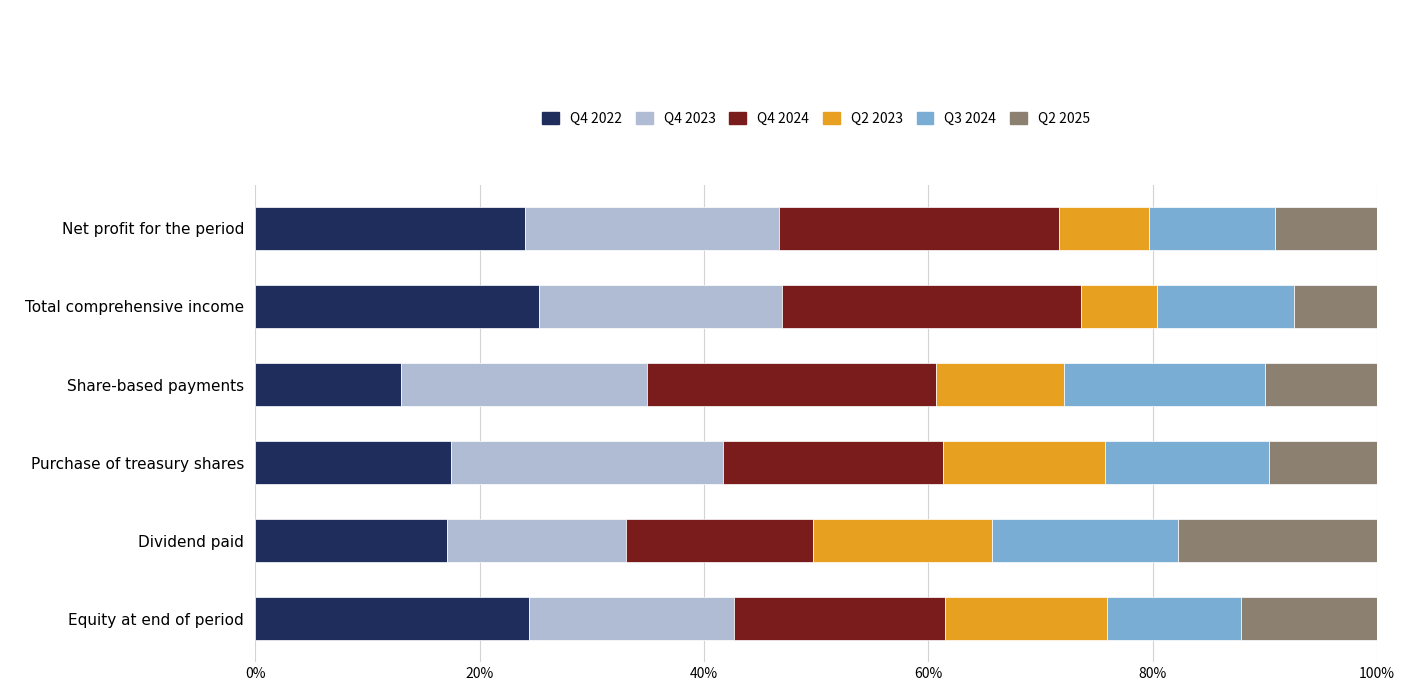

What is the total value across all series at Equity at end of period?

100.0